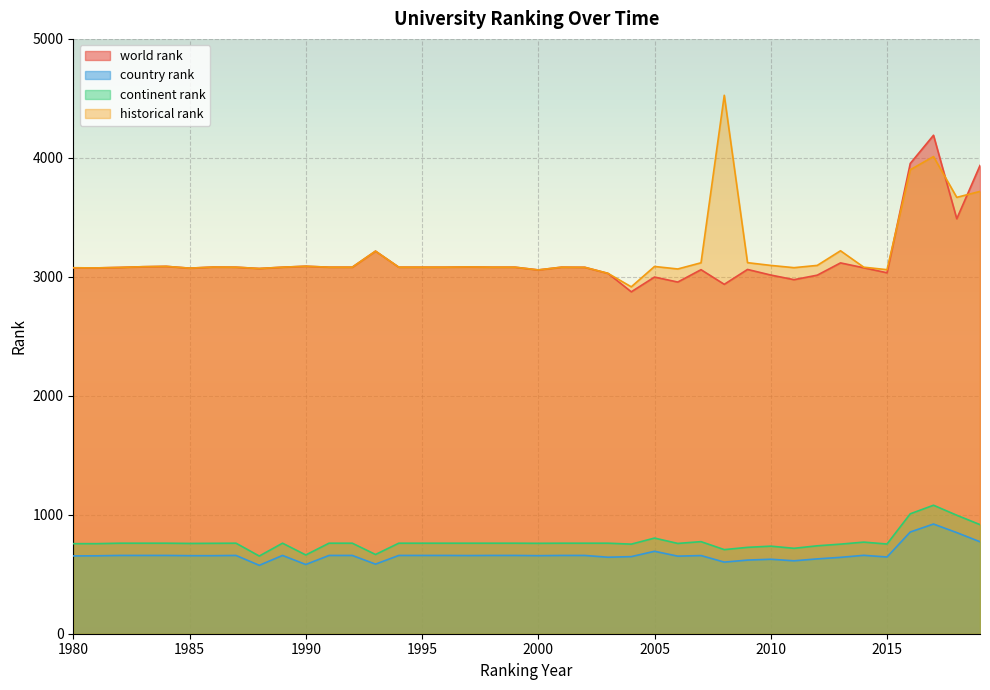

Which label corresponds to the smallest value in the chart?

1988